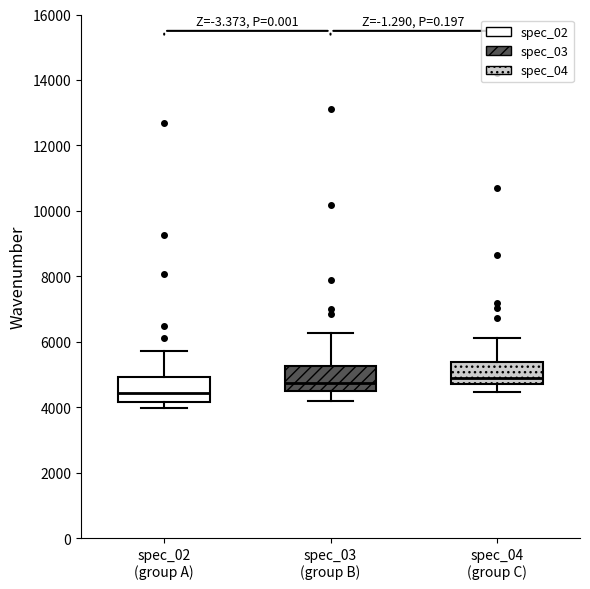

Which box's median line is the lowest?

spec_02 (group A)